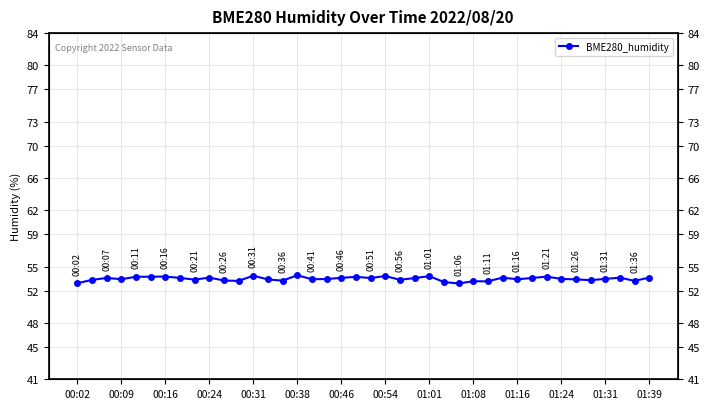

Is it true that the value at 00:16 is 12.7?

False